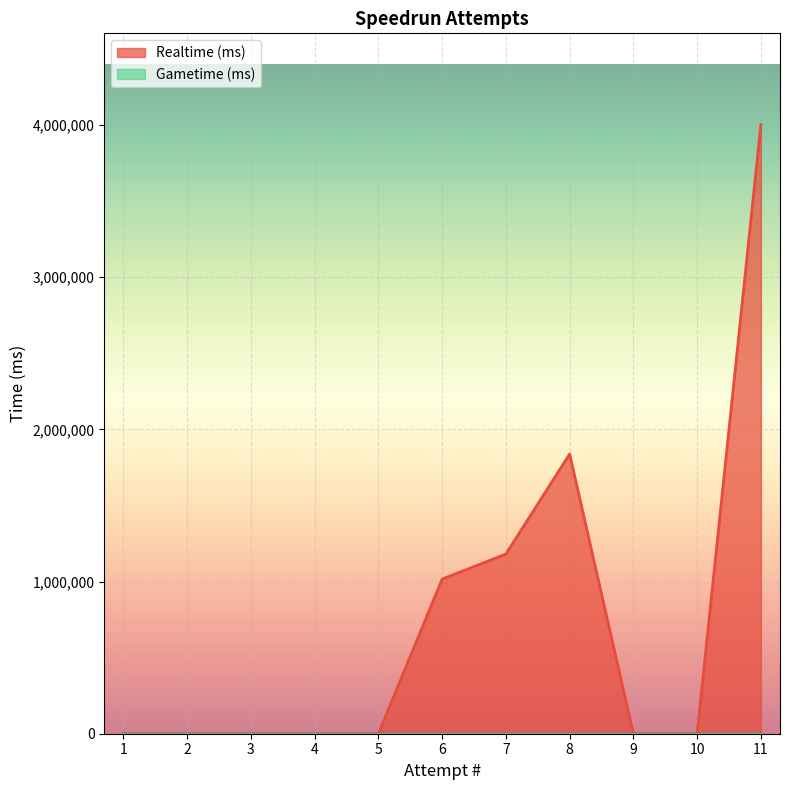

What is the greatest value displayed?

4002652